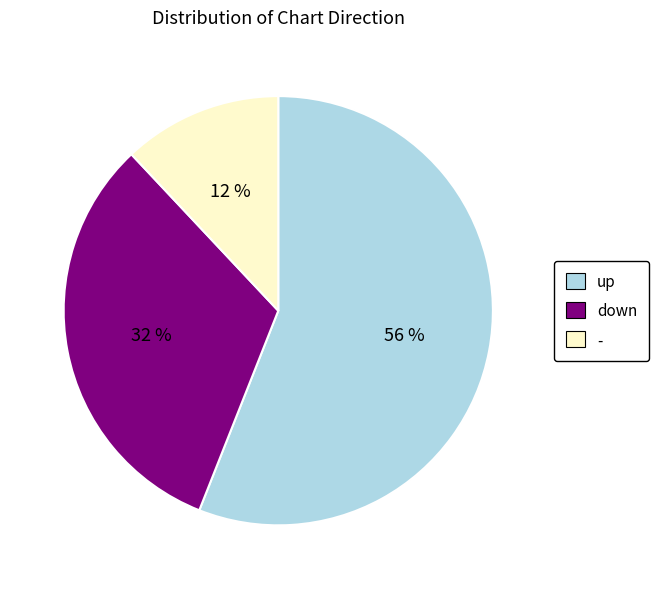

What is the smallest slice in the pie chart?

-